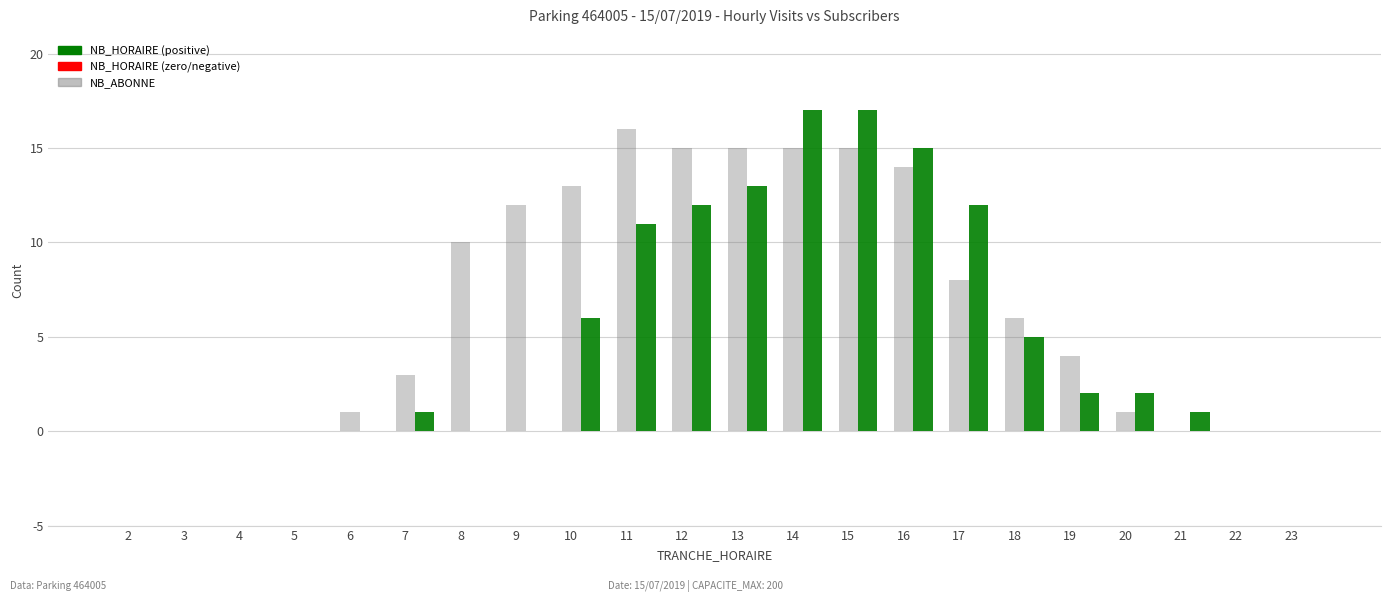

How many groups of bars are there?

22